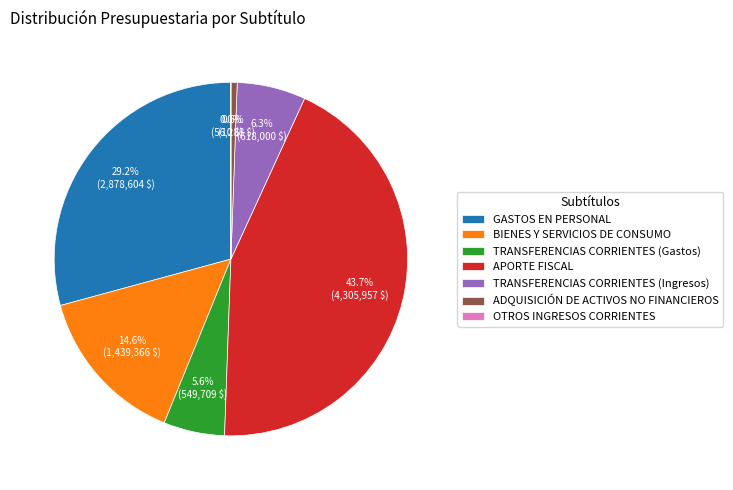

Combined, what portion of the pie is BIENES Y SERVICIOS DE CONSUMO and TRANSFERENCIAS CORRIENTES (Ingresos)?

20.9%